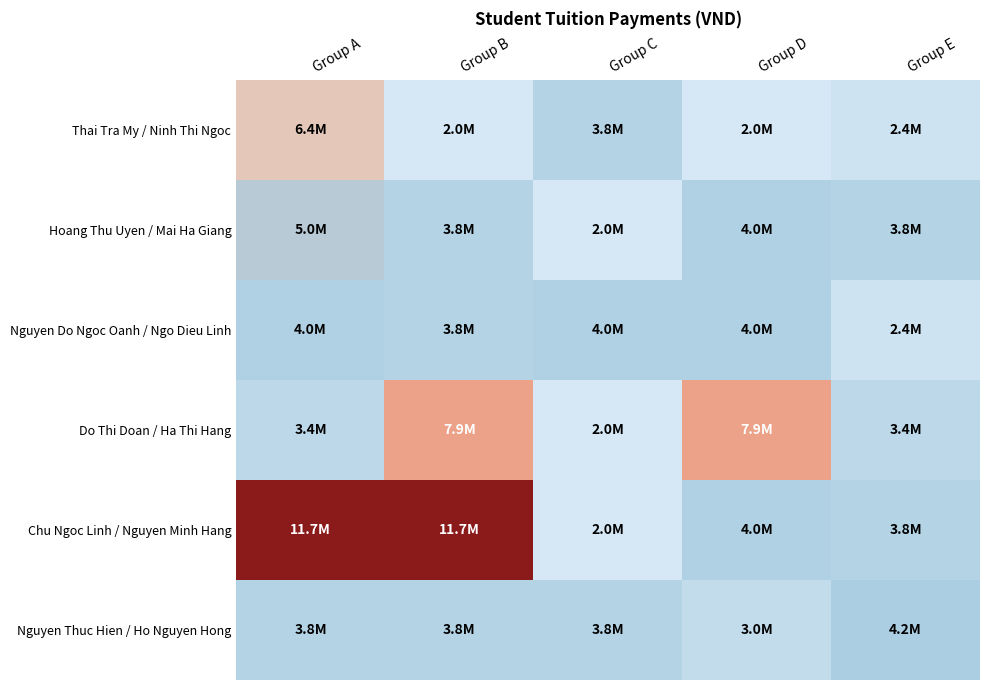

At how many categories does at least one series exceed 3512243?

5